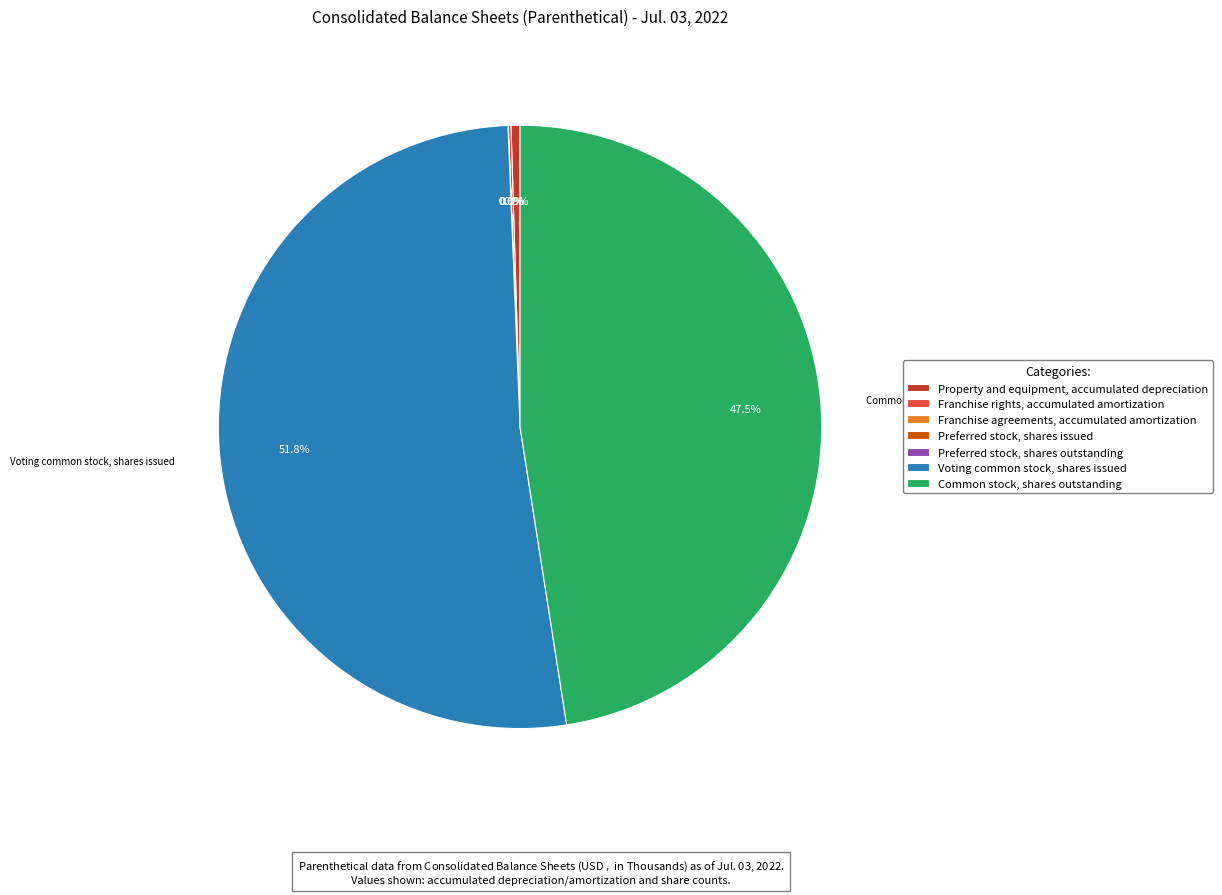

What is the largest slice in the pie chart?

Voting common stock, shares issued